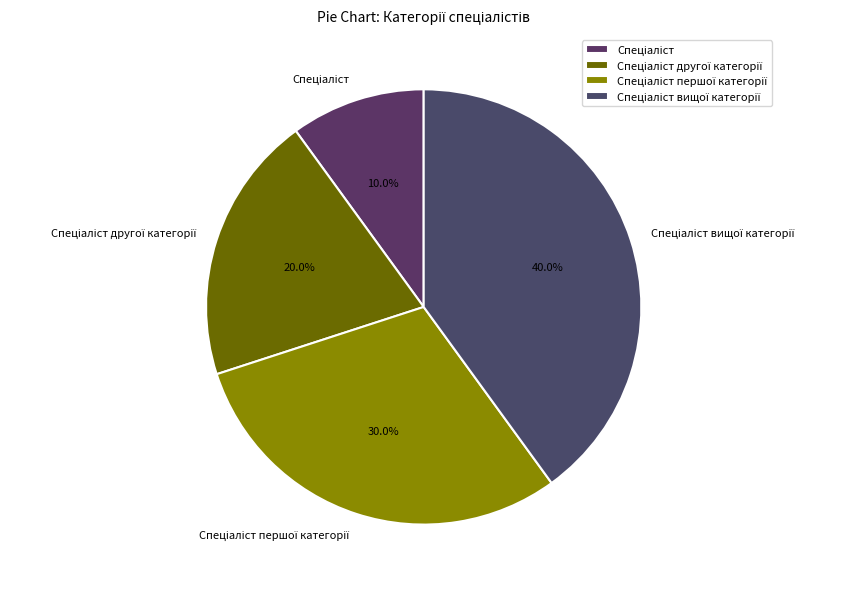

Does any single category account for the majority?

No